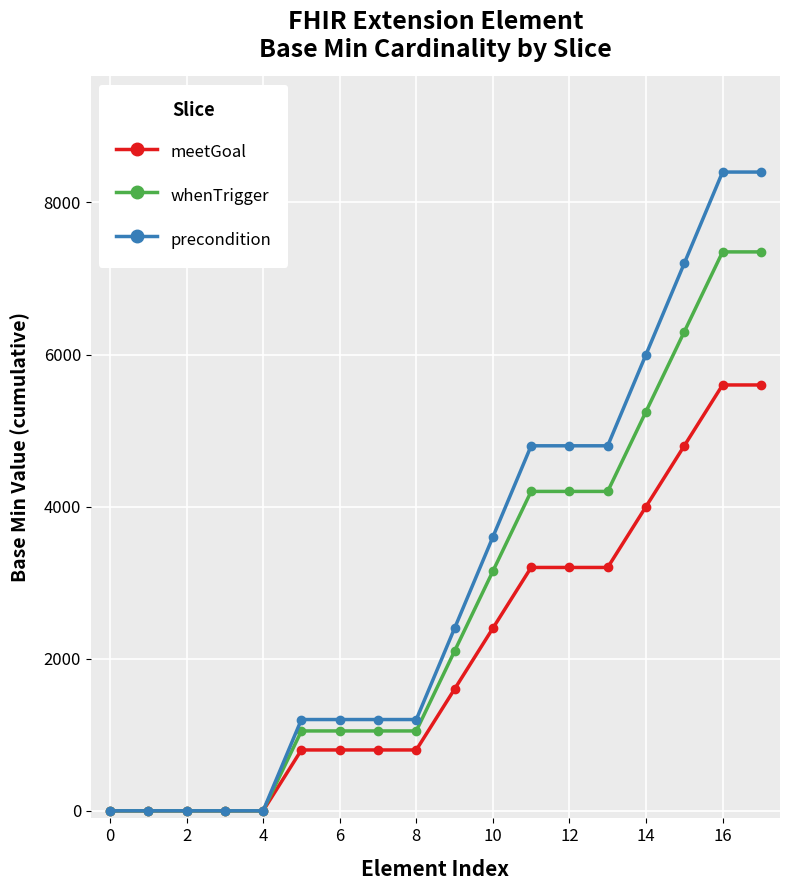

Which series has the widest spread of values?

precondition